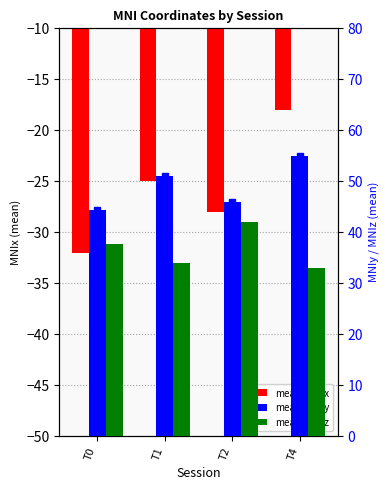

Between T0 and T1, which is larger?

T1